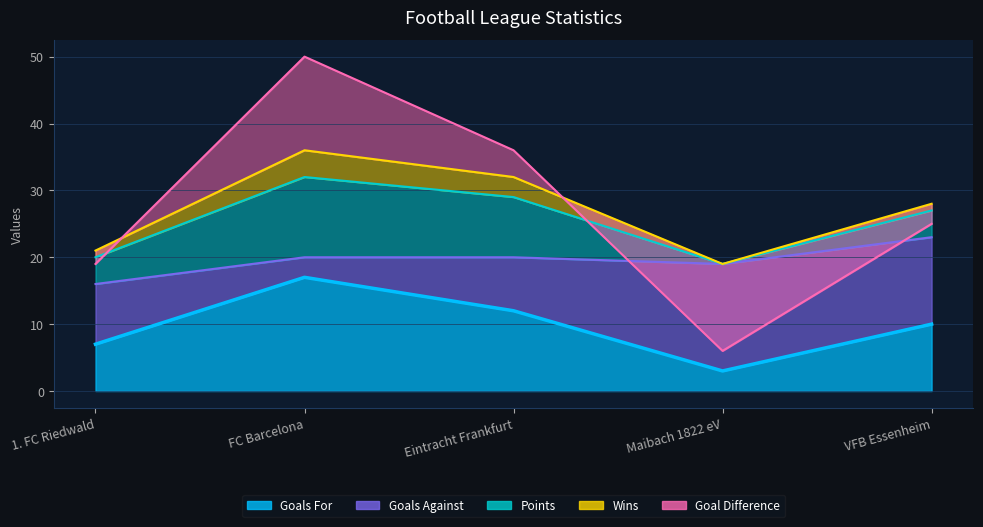

At how many categories does at least one series exceed 4?

5